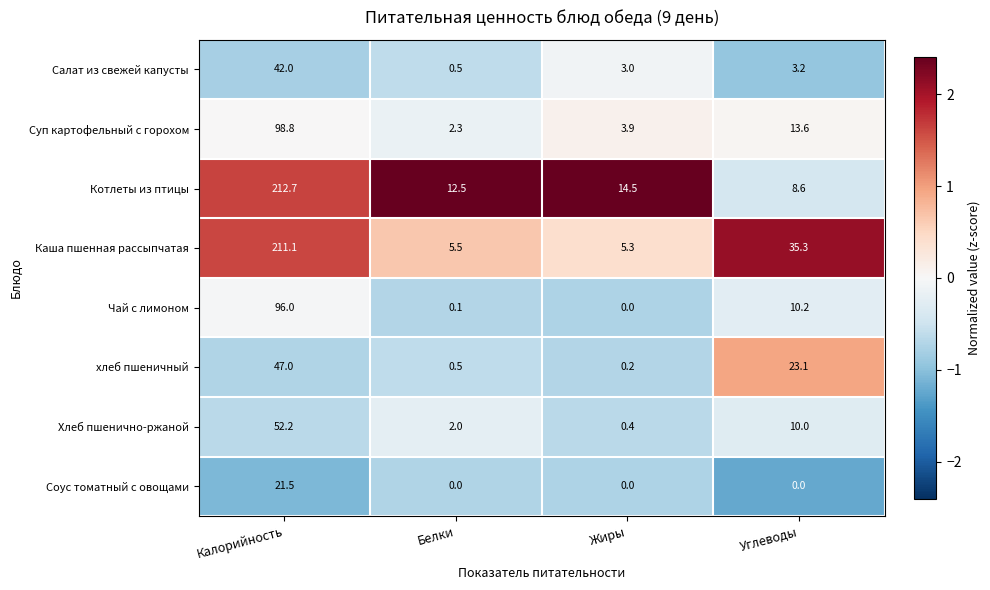

Is it true that хлеб пшеничный equals 11.4 at Углеводы?

False